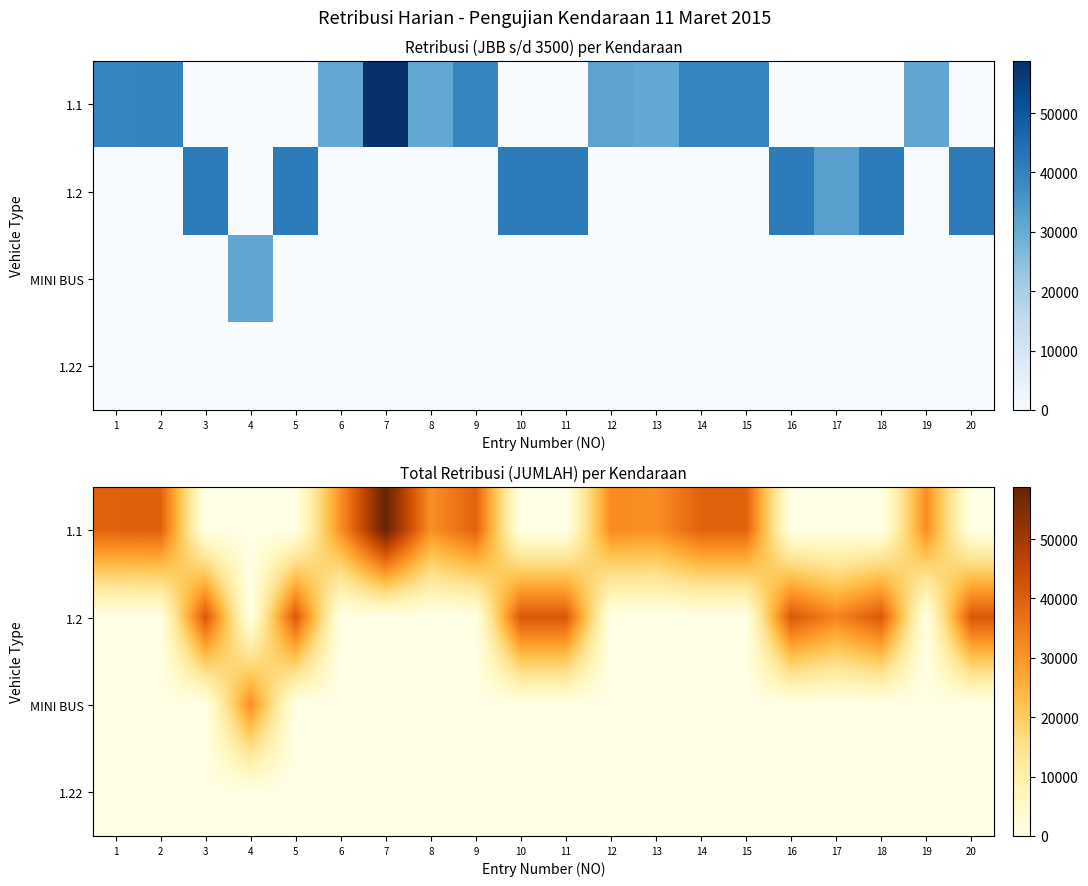

What is the difference between the maximum and second lowest values in the 1.2 series?

41500